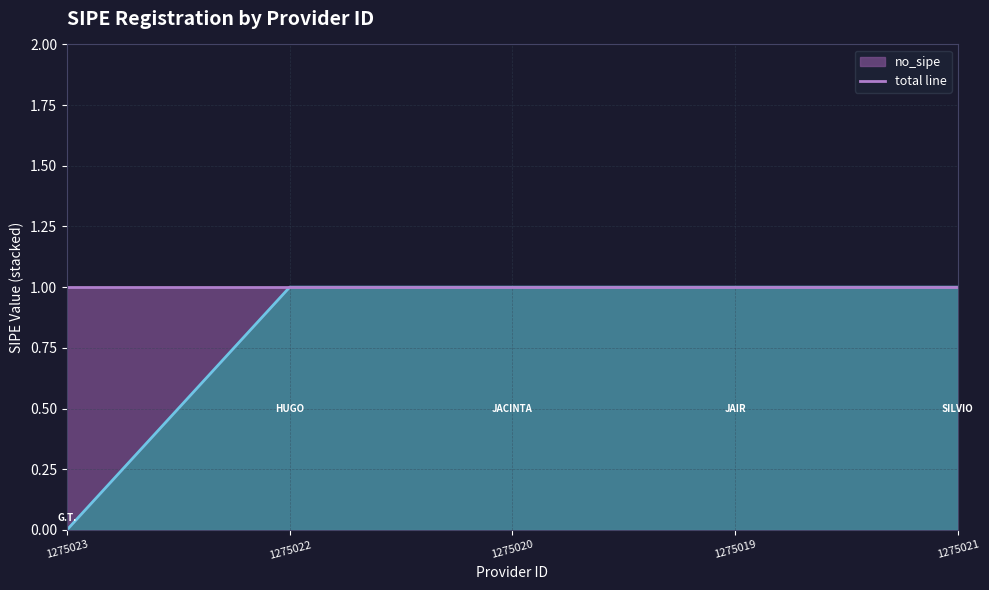

What is the sum of all values?

4